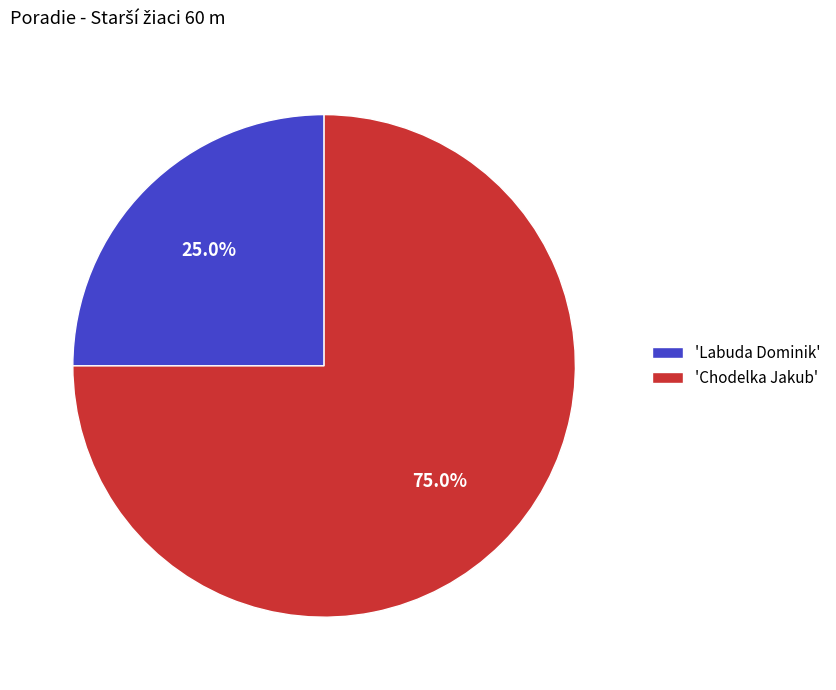

Is the sum of 'Labuda Dominik' and 'Chodelka Jakub' greater than half?

Yes